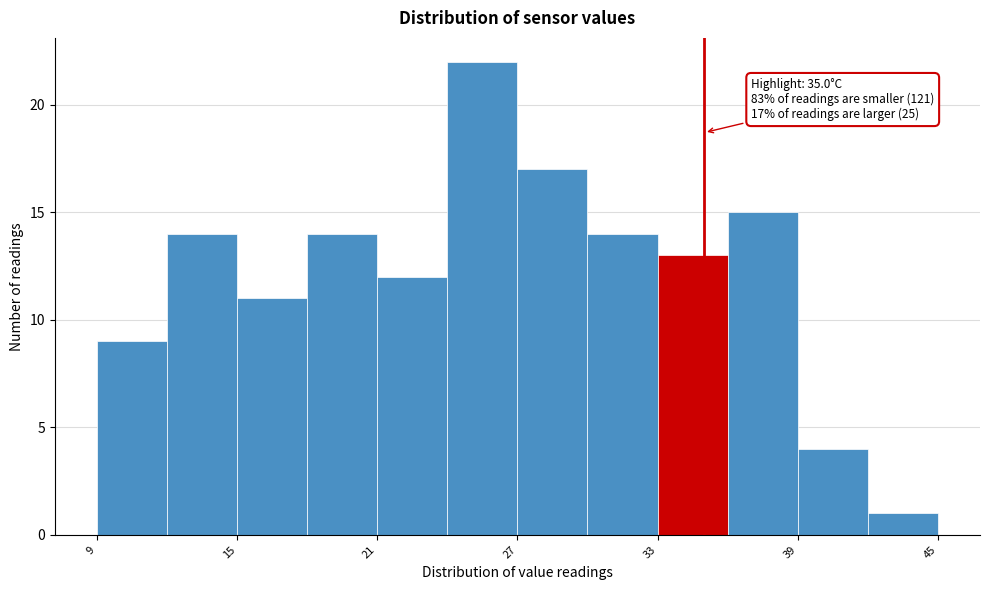

Read against the x-axis, roughly where is the centre of the tallest bar?

26